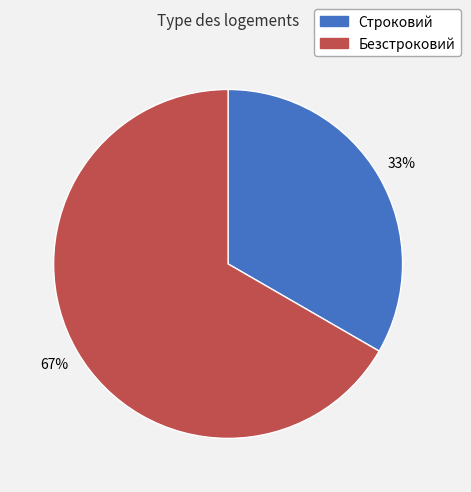

Which slice is the smallest?

Строковий